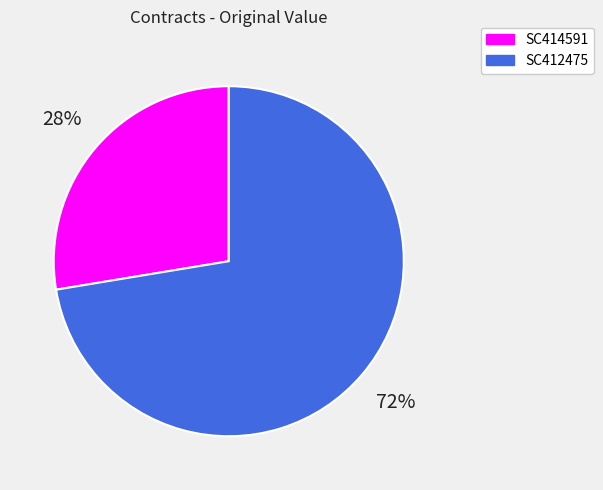

How many slices are in this pie chart?

2